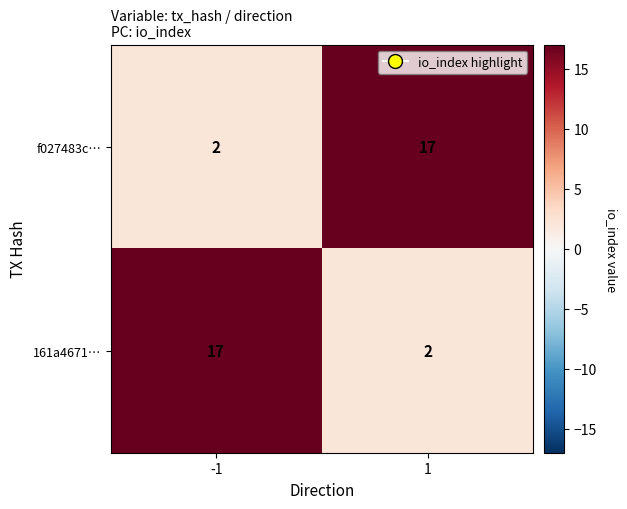

Read the f027483c… value at 1.

17